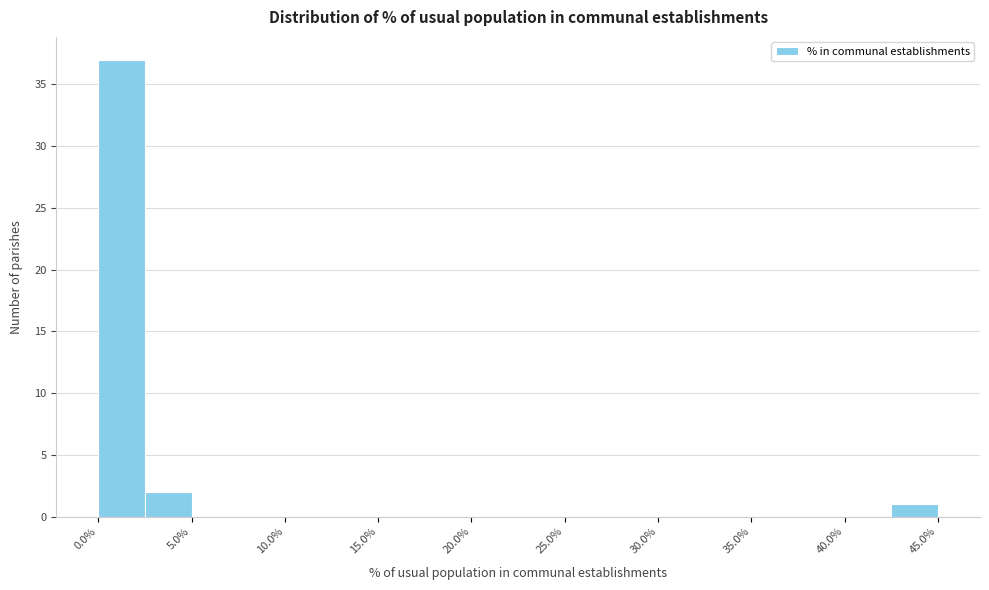

What is the height of the bar covering 0.0 to 2.5 on the x-axis? The values are not printed on the chart, so give them approximately, as read against the axis.

37